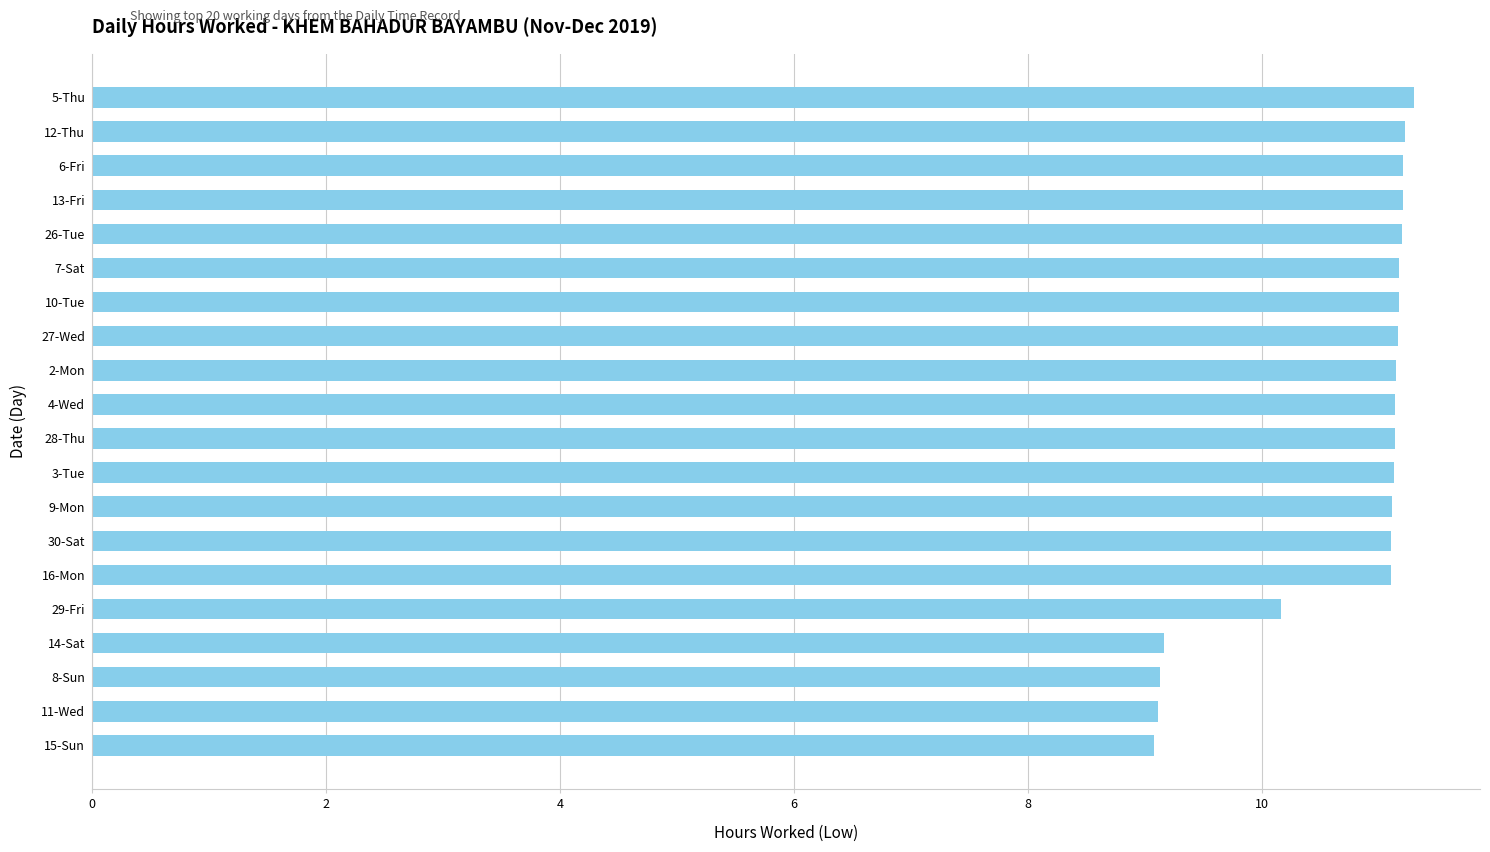

How many bars are there in total?

20